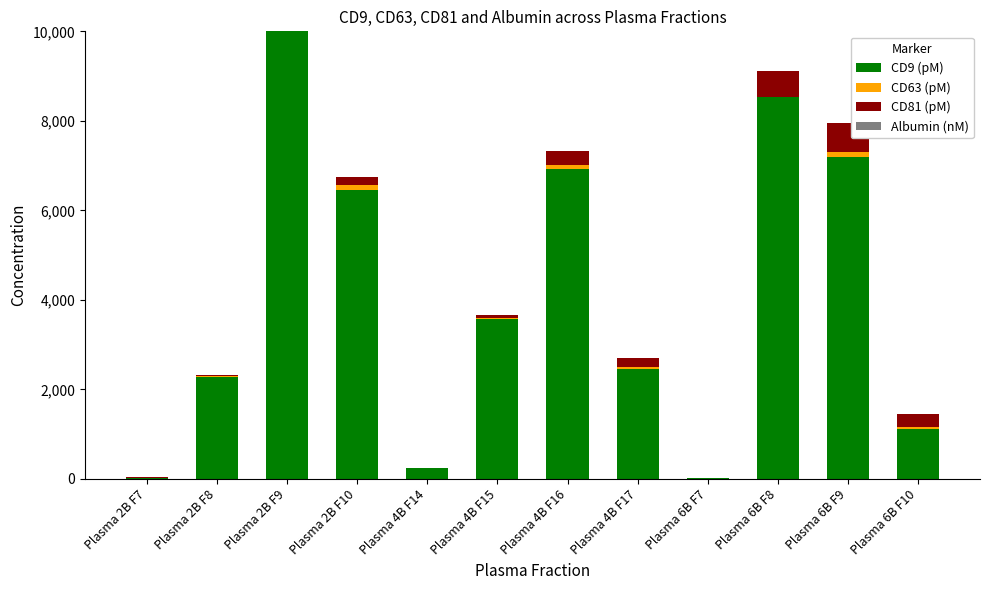

What is the sum of the CD9 (pM) values at Plasma 6B F8 and Plasma 4B F14?

8772.3